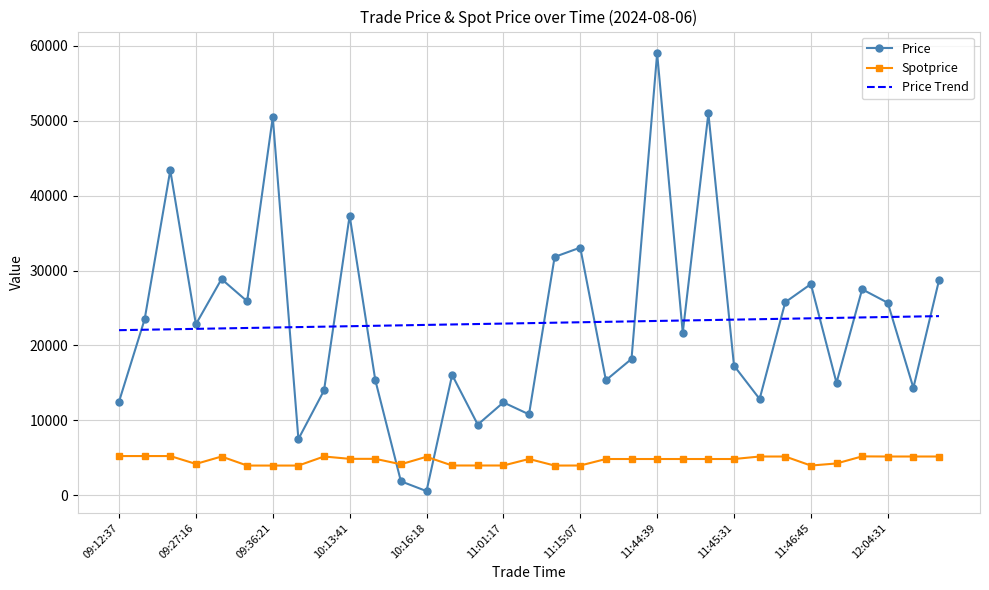

Which series has the largest range (max minus min)?

Price